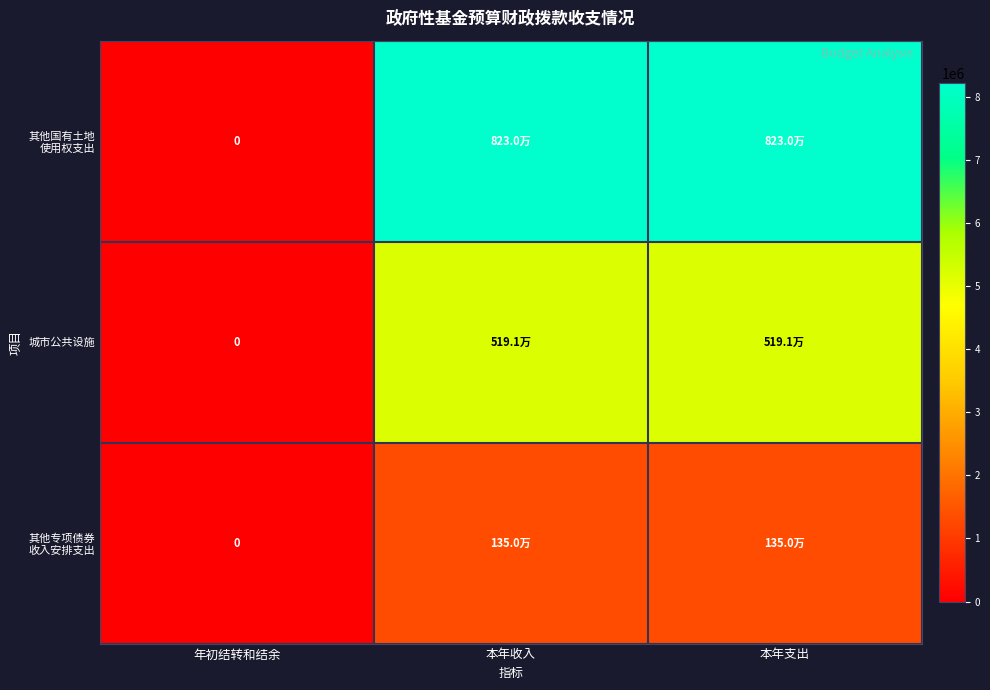

What is the total value across all series at 本年支出?

14770643.5